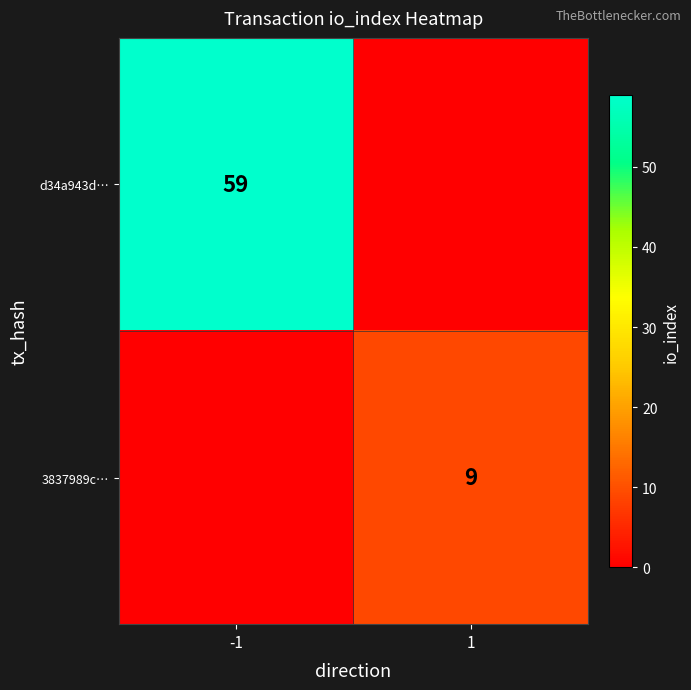

Is it true that 3837989c… equals 9 at 1?

True